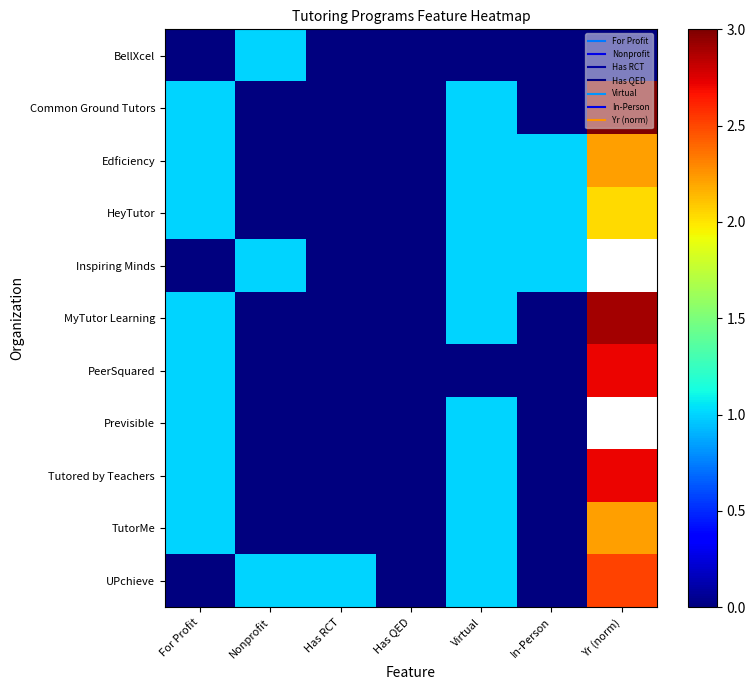

Is it true that Inspiring Minds equals -0.3 at For Profit?

False